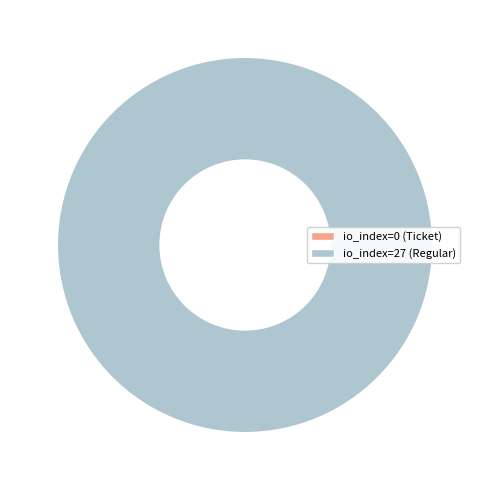

How many segments does this pie chart have?

2